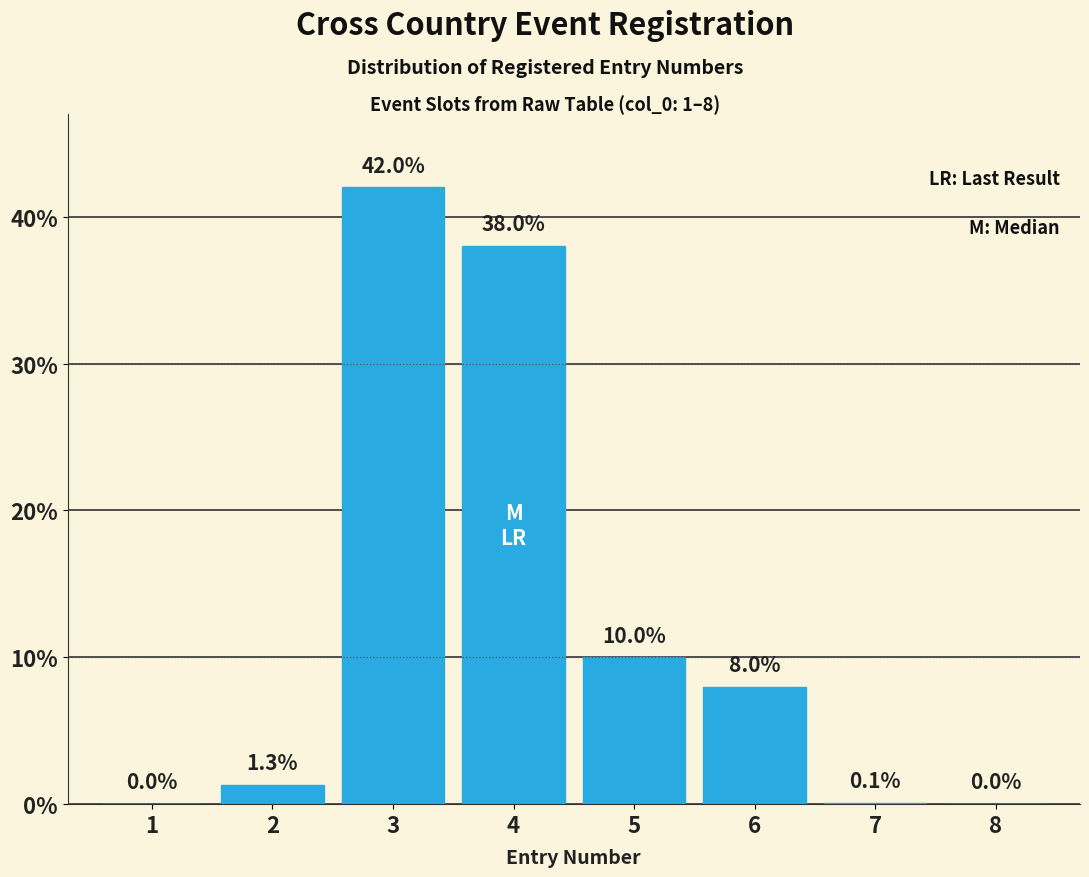

Reading left to right, list all the values displayed in this chart.

1=0.0	2=1.3	3=42.0	4=38.0	5=10.0	6=8.0	7=0.1	8=0.0